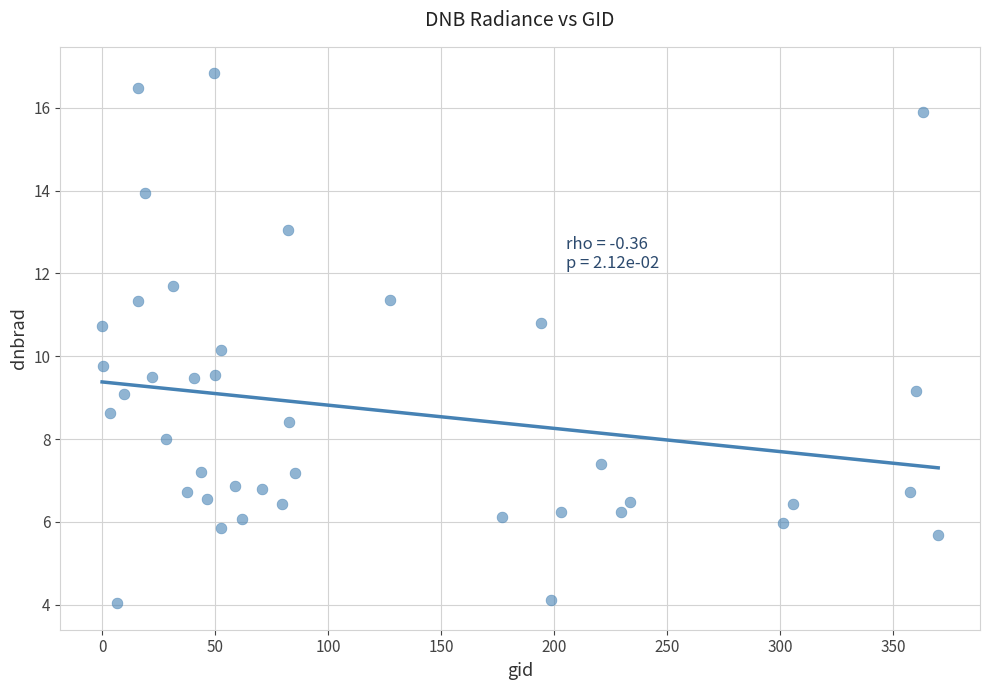

What is the range of X values (max minus min)?

370.0